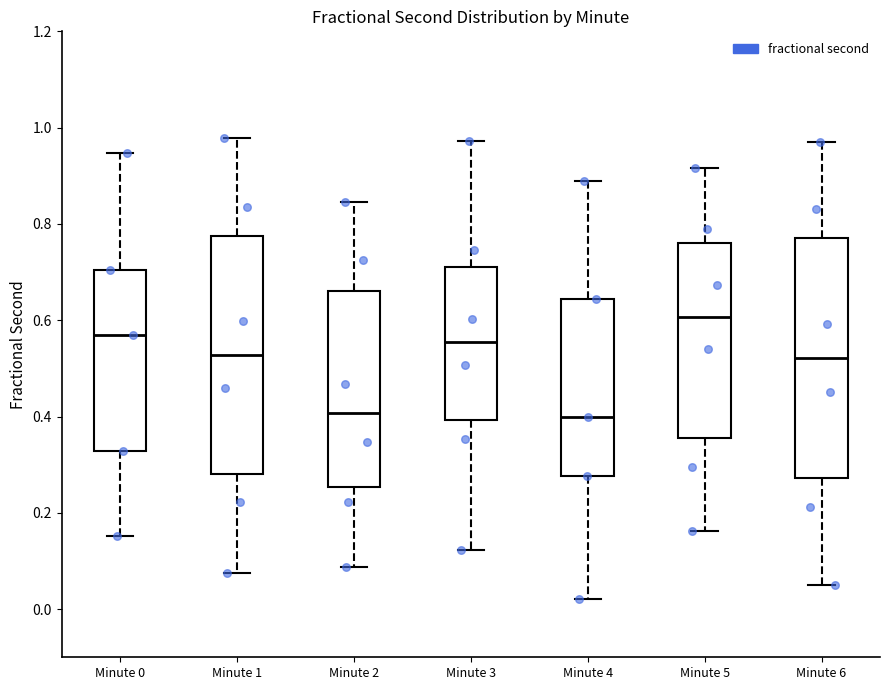

Reading left to right, transcribe this box plot: for each box, give where its median line is, the range the box spans, and where its two whiskers end, as read against the y-axis. The values are not printed on the chart, so give them approximately, as read against the axis.

Minute 0: median 0.56, box 0.32 to 0.70, whiskers 0.16 to 0.94
Minute 1: median 0.52, box 0.28 to 0.78, whiskers 0.08 to 0.98
Minute 2: median 0.40, box 0.26 to 0.66, whiskers 0.08 to 0.84
Minute 3: median 0.56, box 0.40 to 0.70, whiskers 0.12 to 0.98
Minute 4: median 0.40, box 0.28 to 0.64, whiskers 0.02 to 0.88
Minute 5: median 0.60, box 0.36 to 0.76, whiskers 0.16 to 0.92
Minute 6: median 0.52, box 0.28 to 0.78, whiskers 0.06 to 0.96